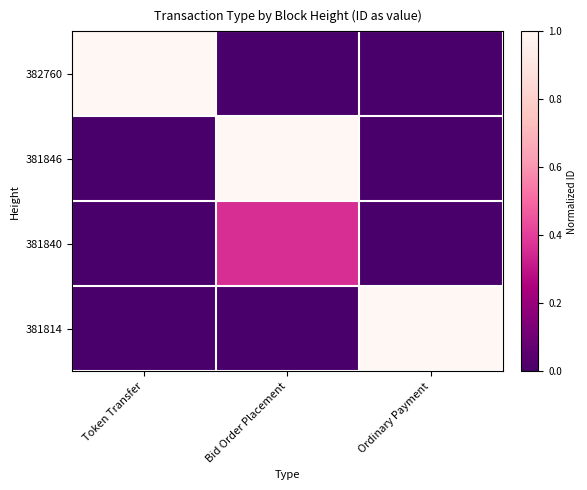

Which category has the lowest value across all series?

Bid Order Placement